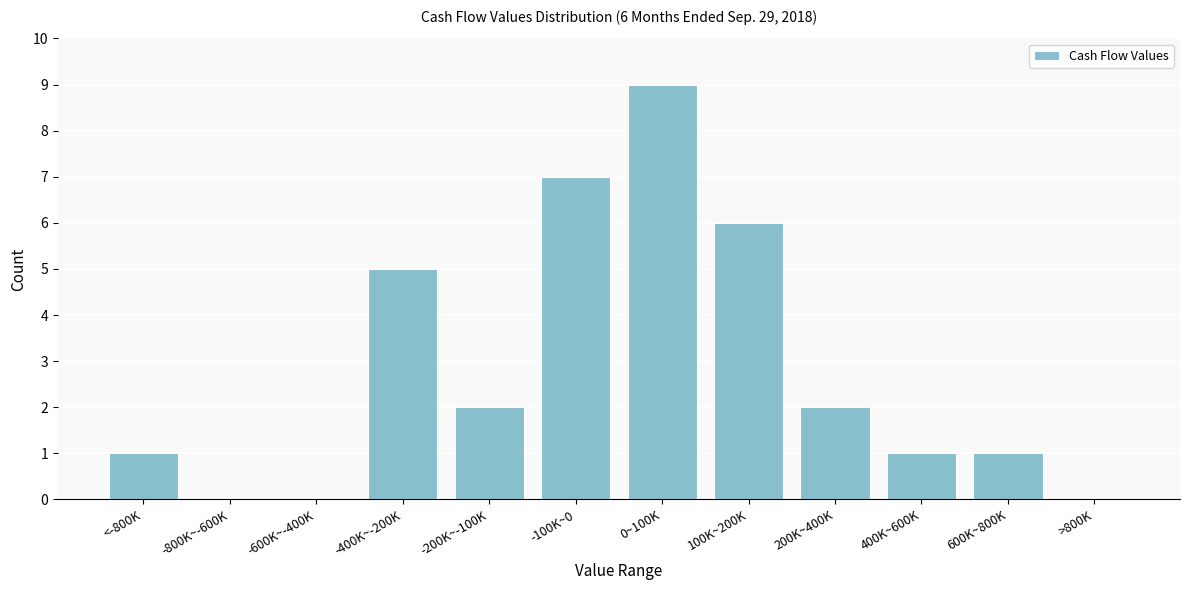

Reading left to right, extract all data points from this chart.

<-800K=1	-800K~-600K=0	-600K~-400K=0	-400K~-200K=5	-200K~-100K=2	-100K~0=7	0~100K=9	100K~200K=6	200K~400K=2	400K~600K=1	600K~800K=1	>800K=0